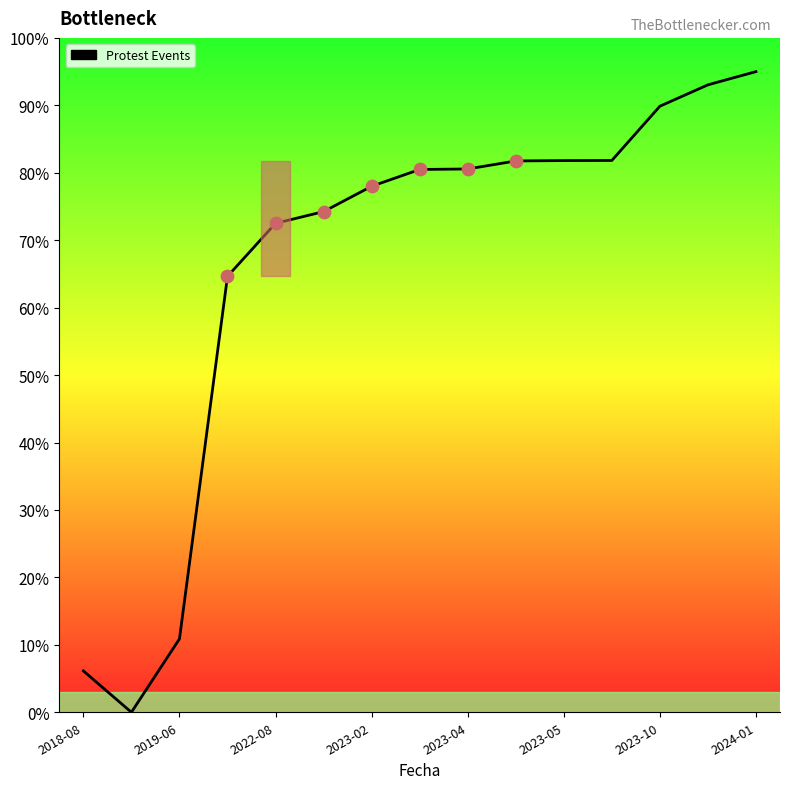

What is the difference between the maximum and minimum values?

95.0